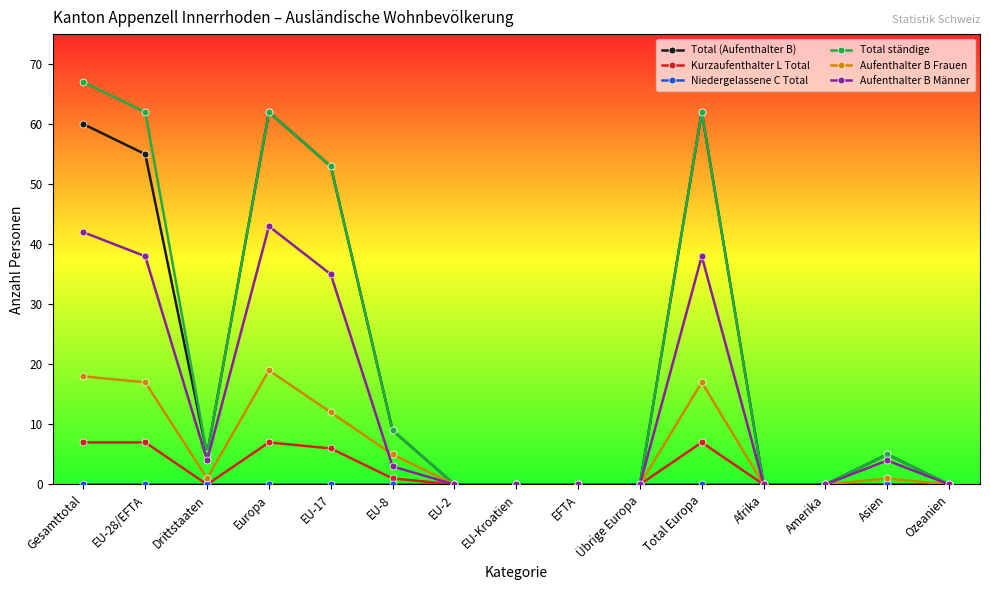

True or false: Aufenthalter B Frauen has more than 2 points higher than both neighbors.

True